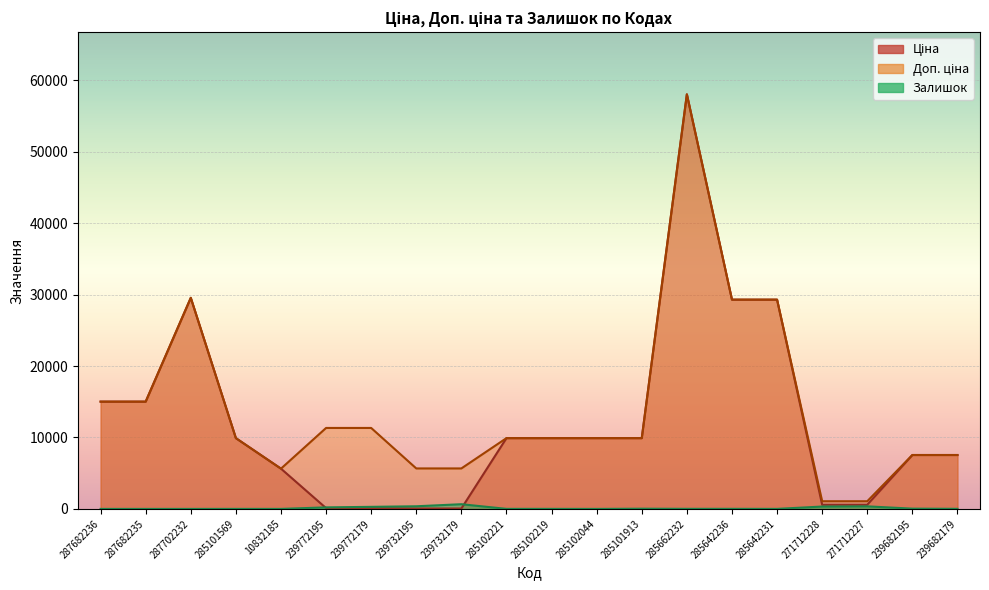

Where does the Ціна series first go above 9908?

287682236